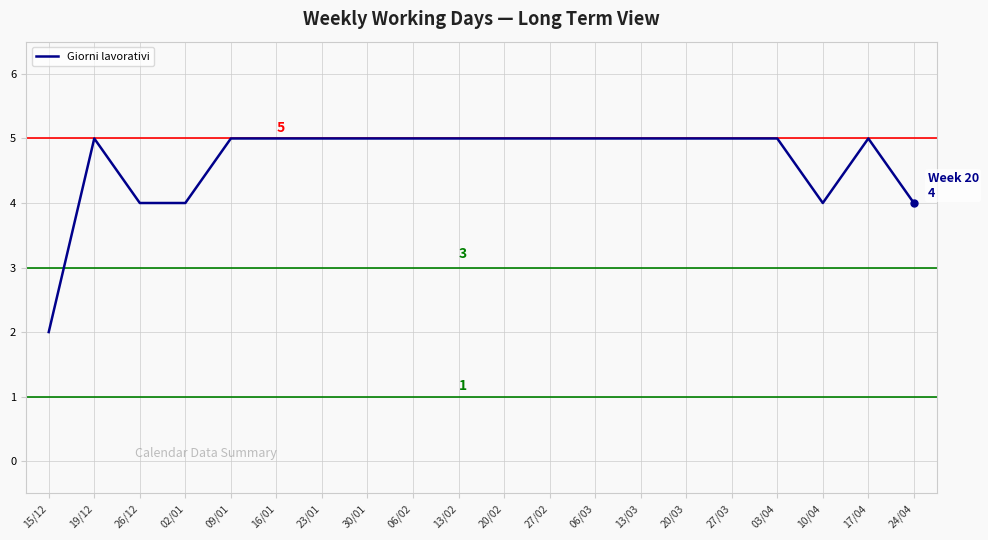

What is the ratio of the value at 27/03 to the value at 17/04?

1.0